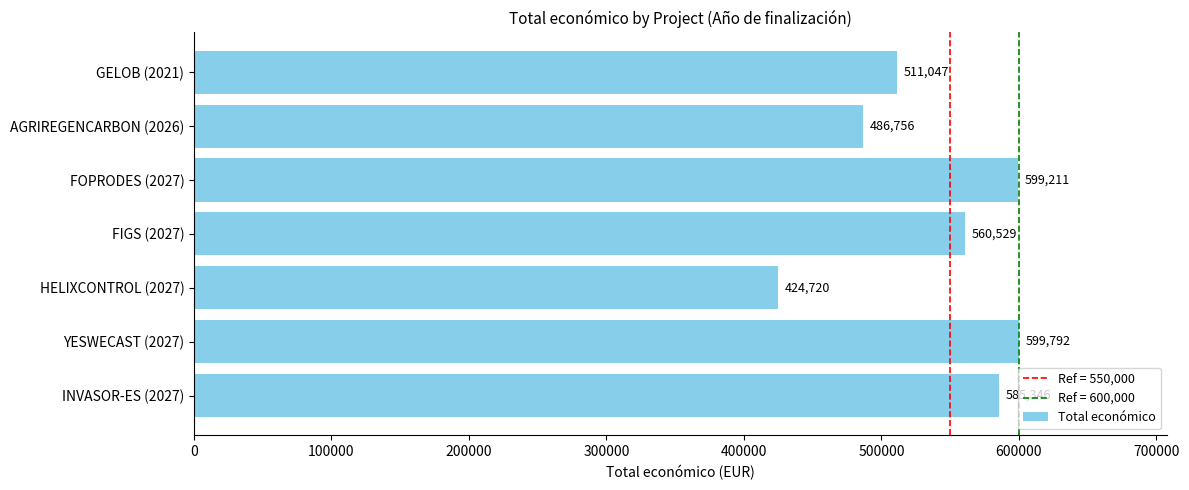

List the labels in order of value, largest first.

YESWECAST (2027), FOPRODES (2027), INVASOR-ES (2027), FIGS (2027), GELOB (2021), AGRIREGENCARBON (2026), HELIXCONTROL (2027)